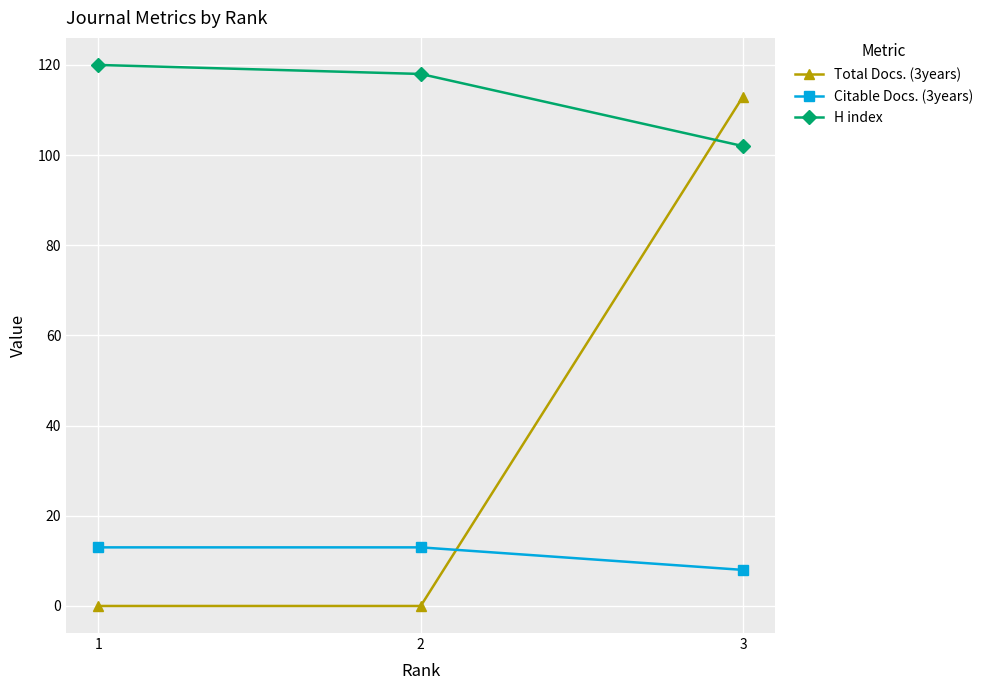

Rank the series at 3 from lowest to highest value.

Citable Docs. (3years), H index, Total Docs. (3years)